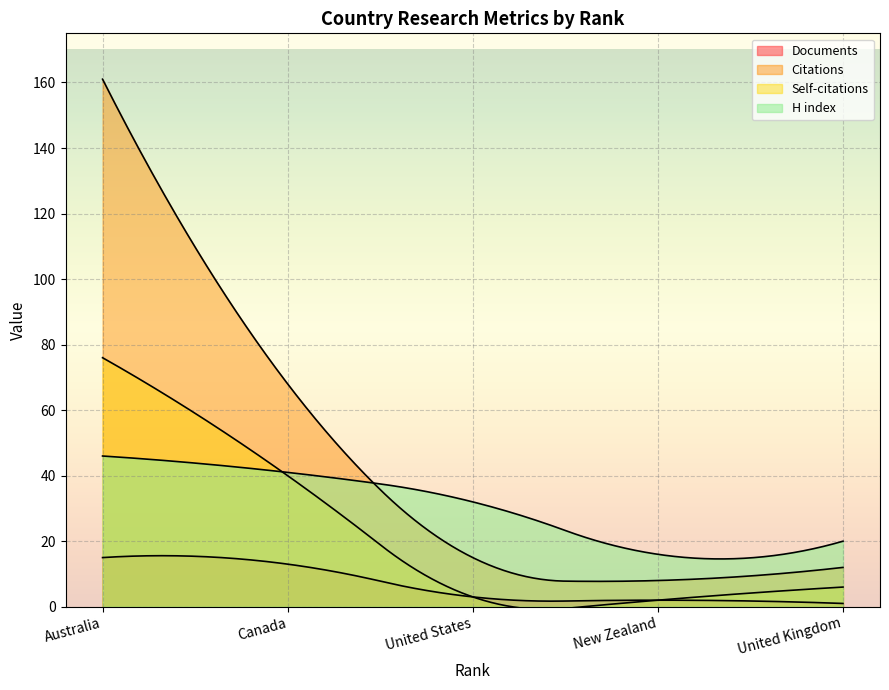

What value does the Documents series have at Australia?

15